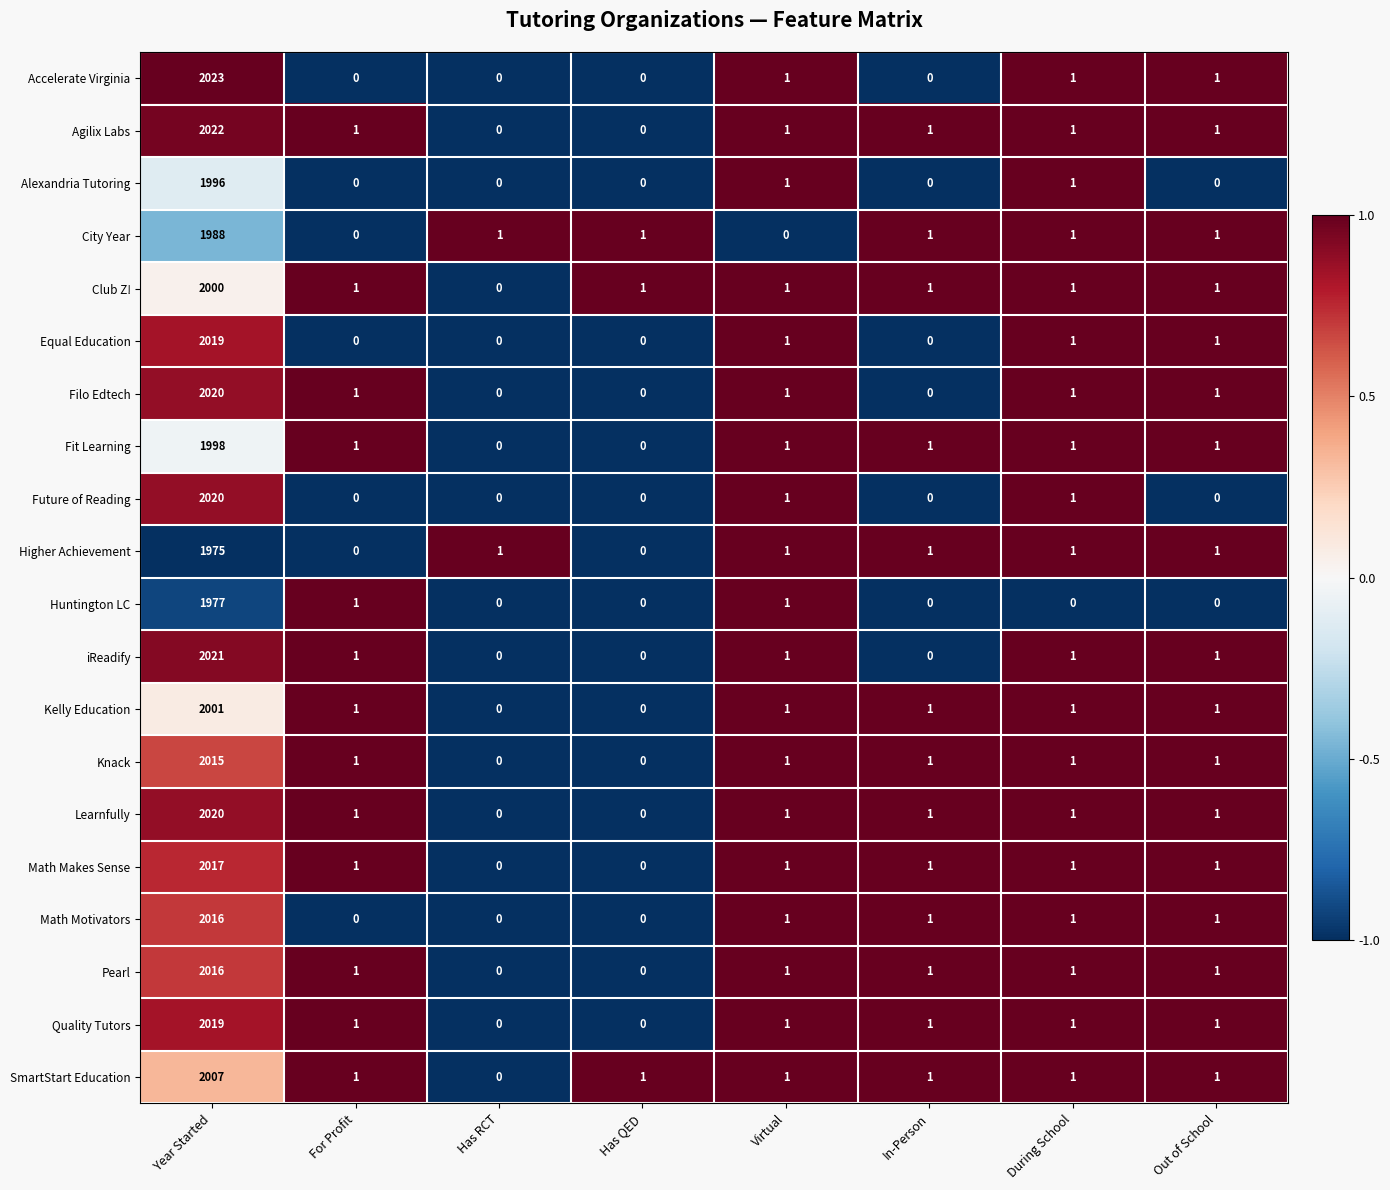

True or false: Agilix Labs has a value of -1289 at Has RCT.

False